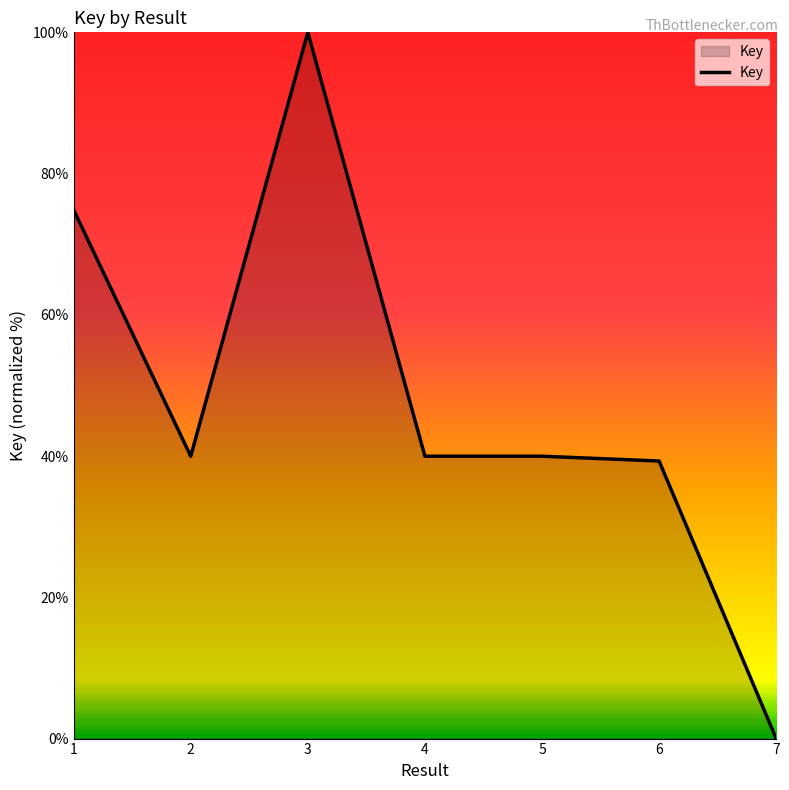

Where is the first local maximum?

3